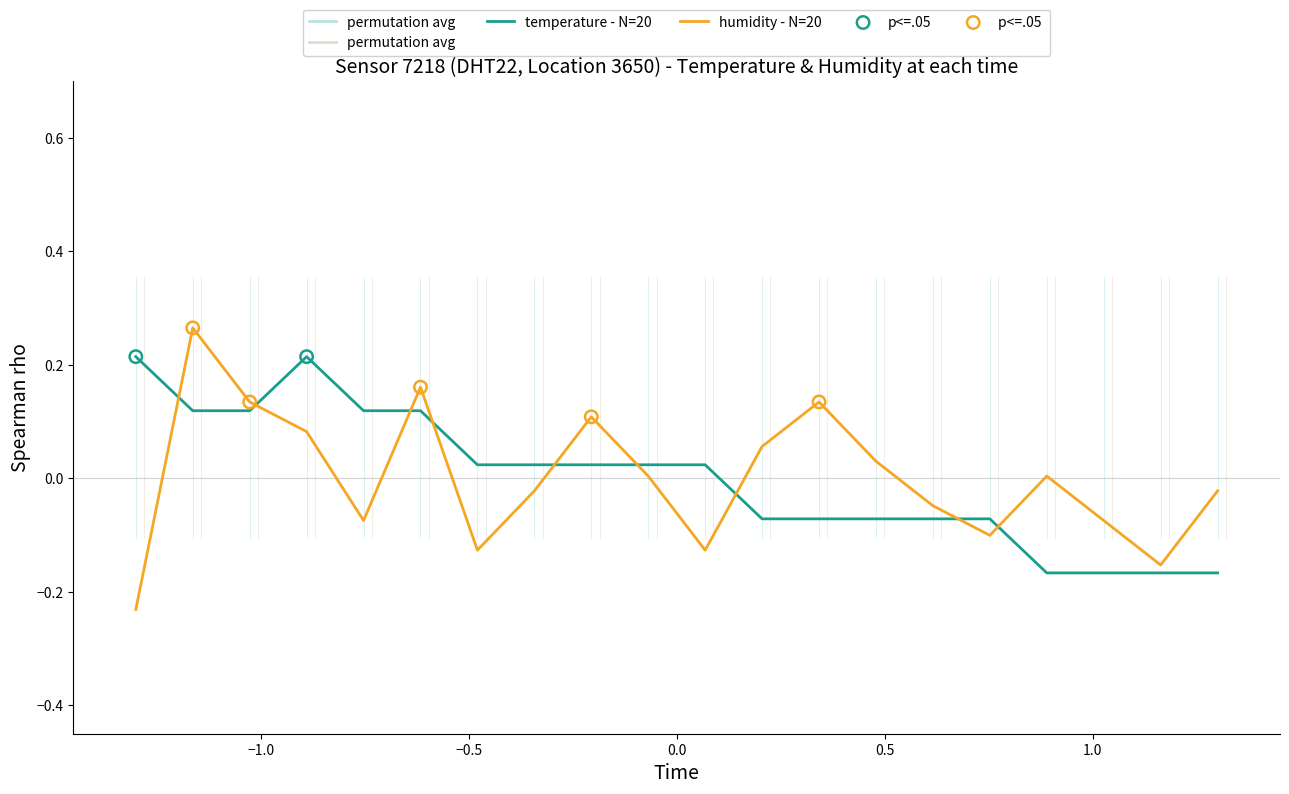

Which series has the largest range (max minus min)?

humidity - N=20